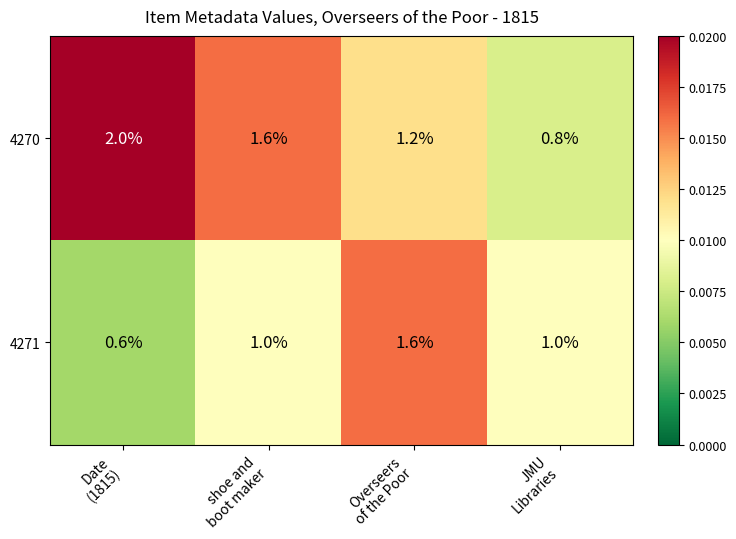

At which category does the chart reach its minimum across all series?

Date
(1815)